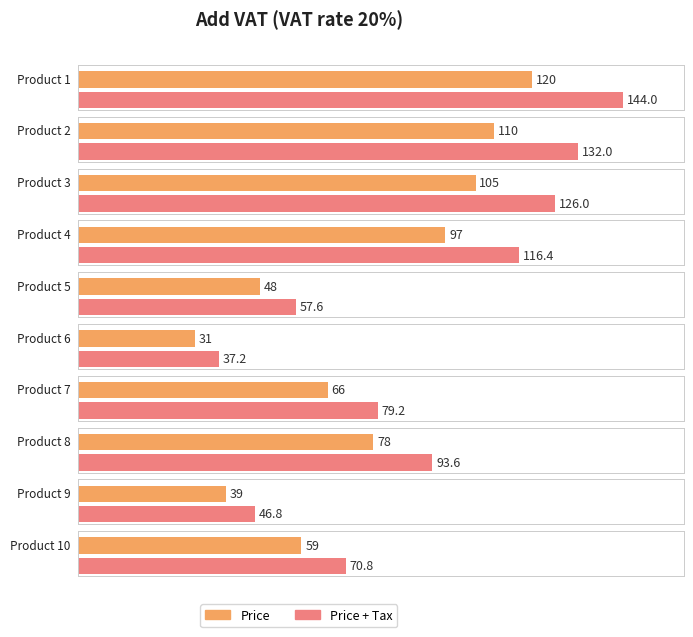

What is the value of the Price bar at the 5th from the left?

48.0